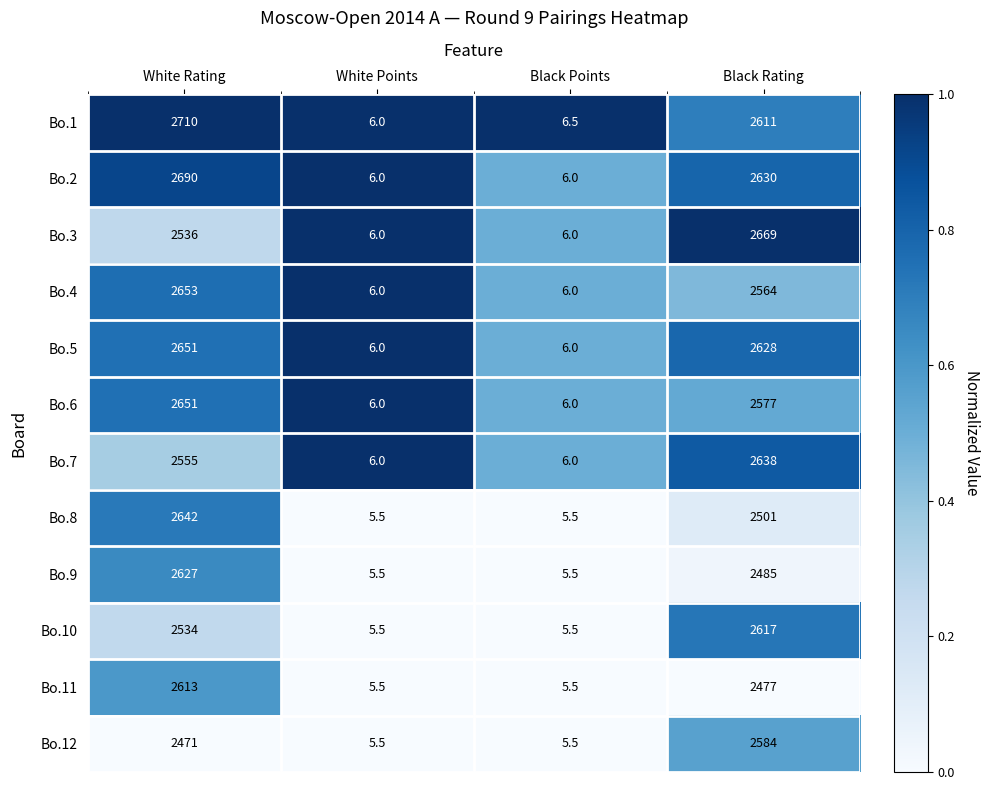

The value of Bo.11 at White Points is 5.5. True or false?

True